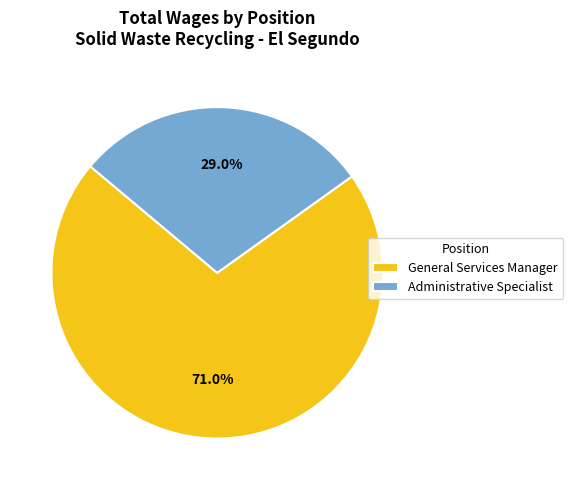

What is the ratio of the value at General Services Manager to the value at Administrative Specialist?

2.4